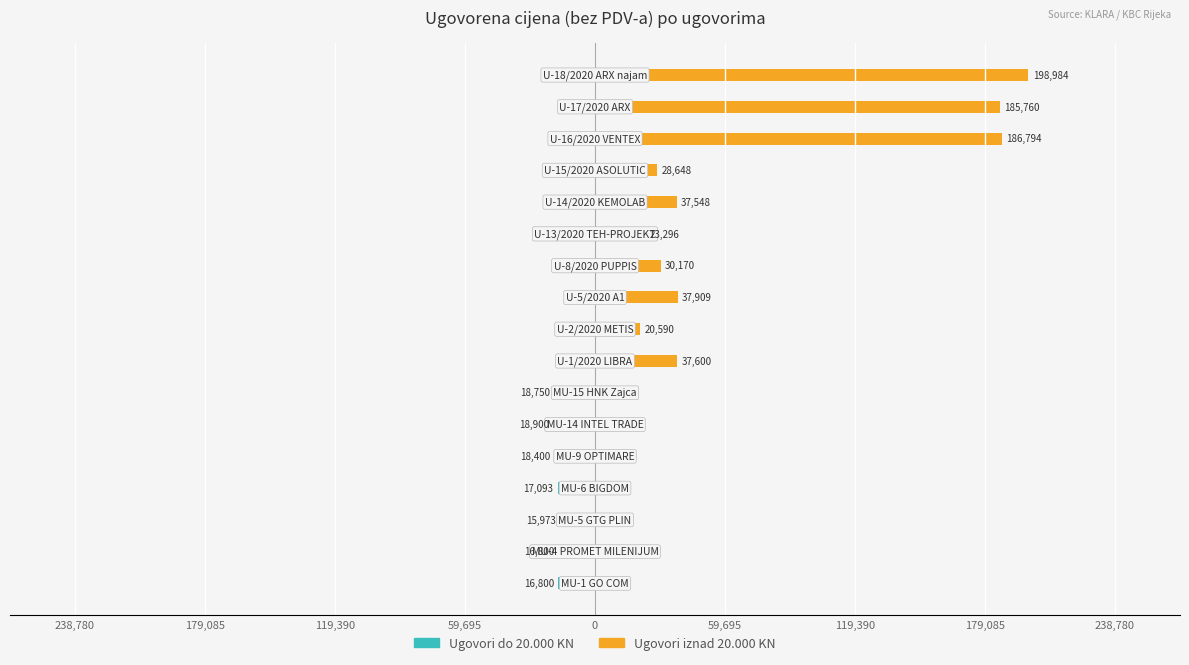

Does the chart contain any negative values?

Yes